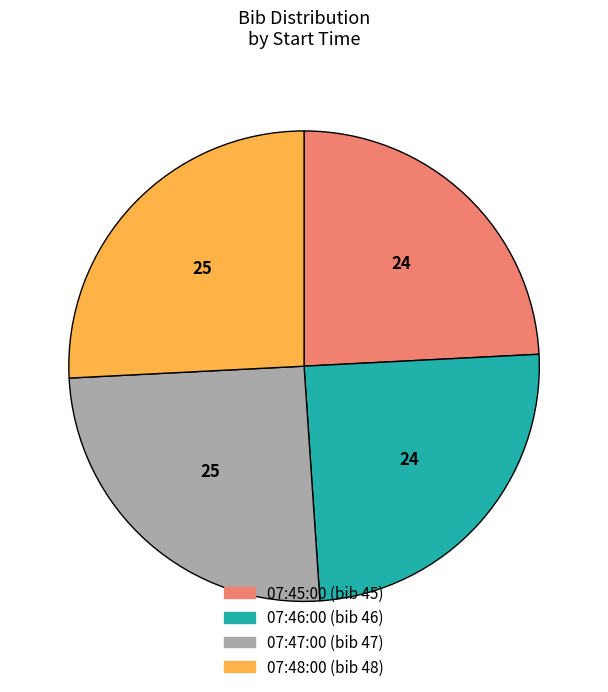

Combined, do 07:47:00 and 07:48:00 account for over 50%?

Yes